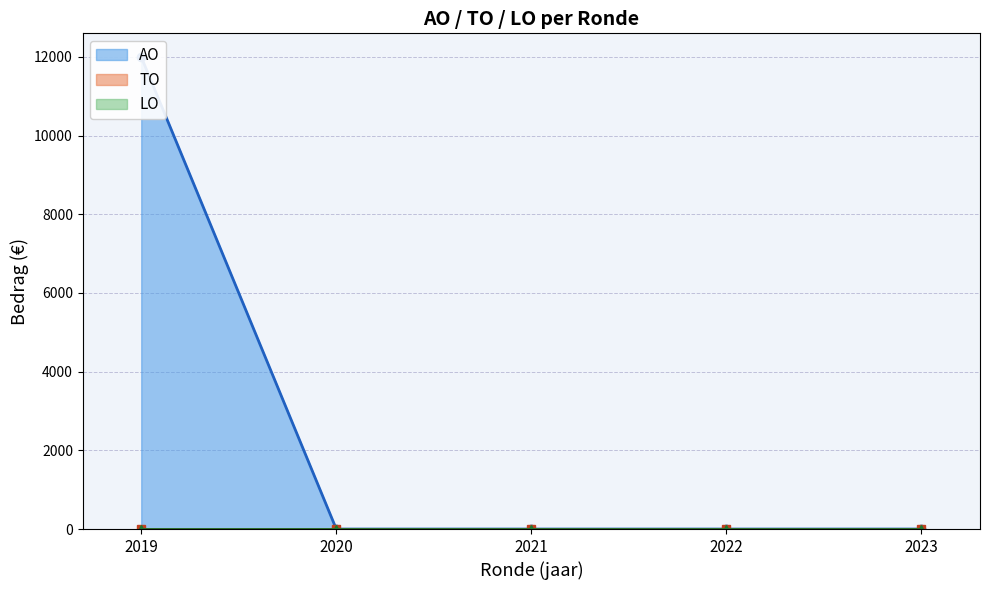

True or false: TO line and LO line intersect in this chart.

False